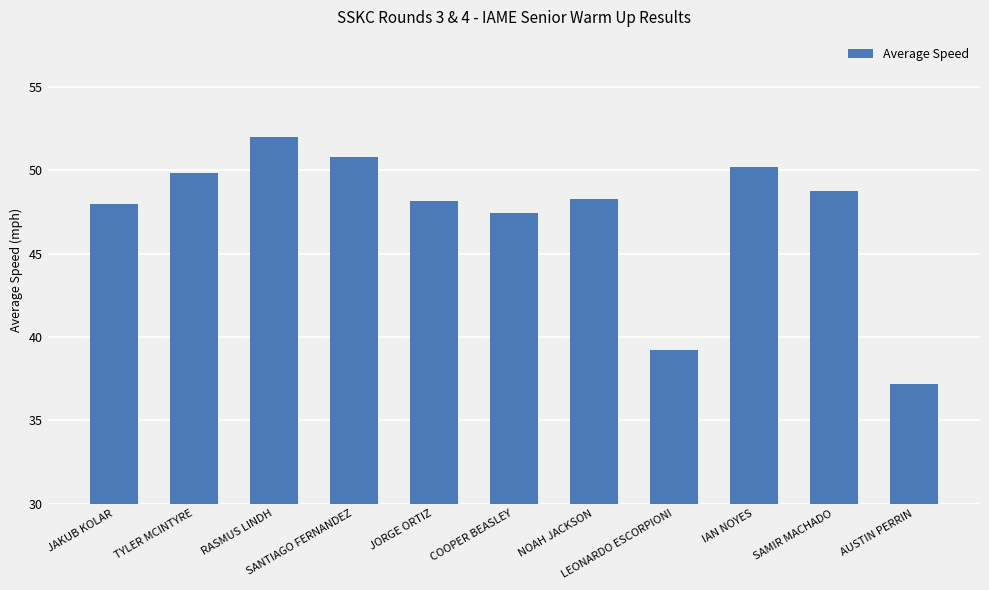

Count the number of categories in the chart.

11